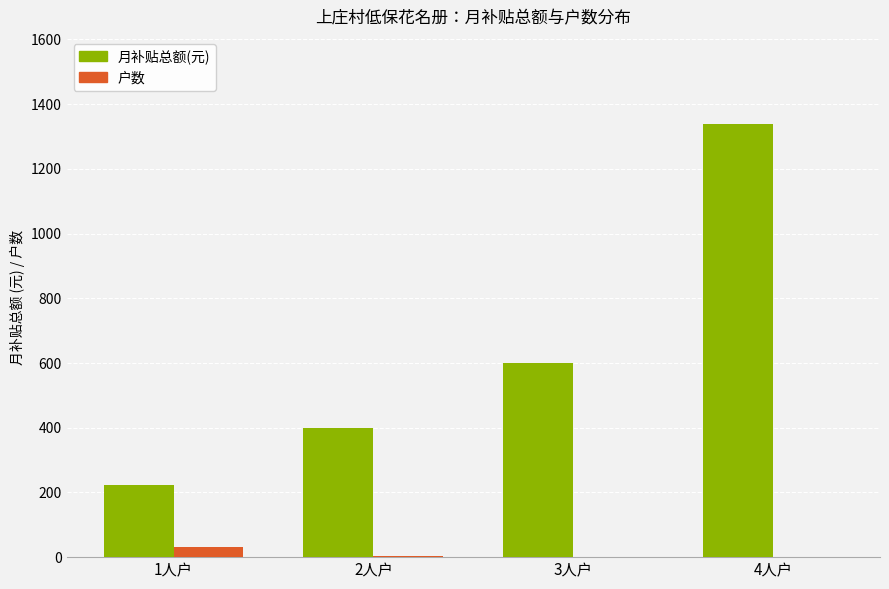

What are all the series names shown in the legend?

月补贴总额(元), 户数